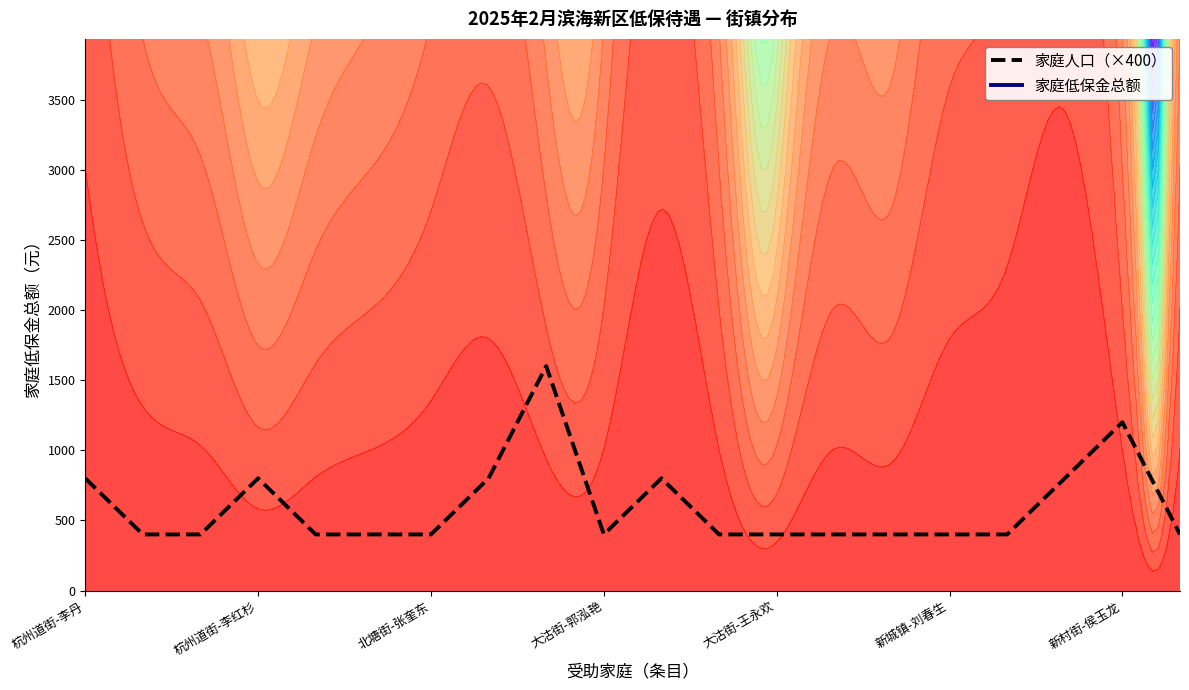

At which label is 家庭人口（×400） closest to 1000?

杭州道街-李丹